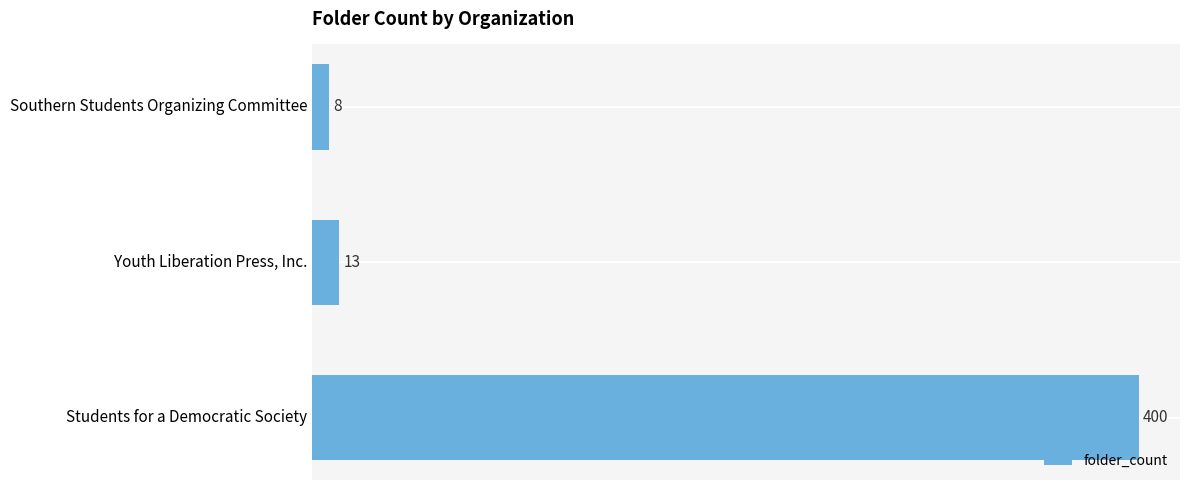

Which category has the lowest value across all series?

Southern Students Organizing Committee